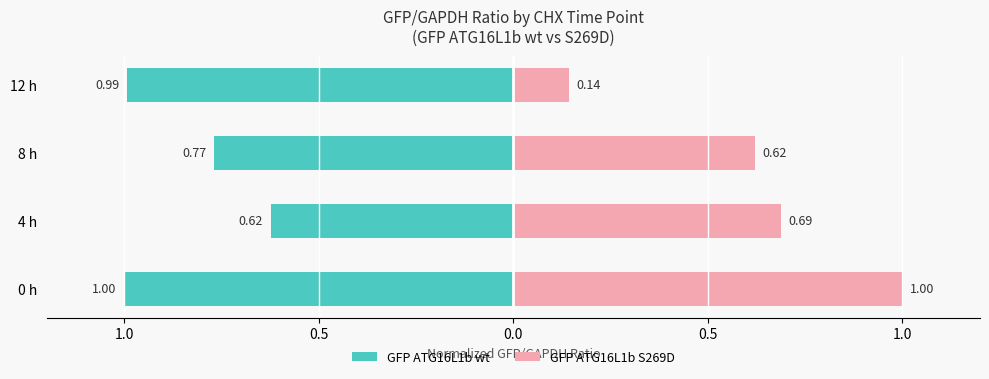

How many bars are there in each group?

2